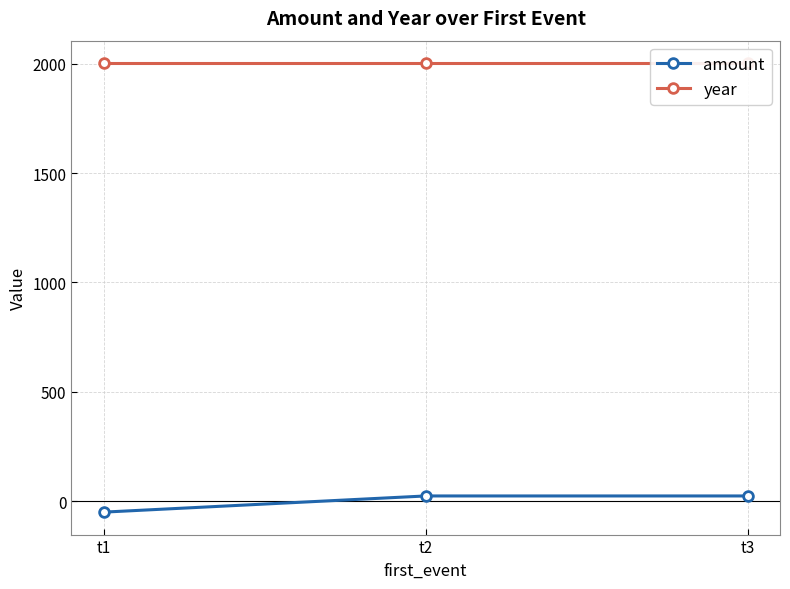

Which series changed the most between t1 and t2?

amount